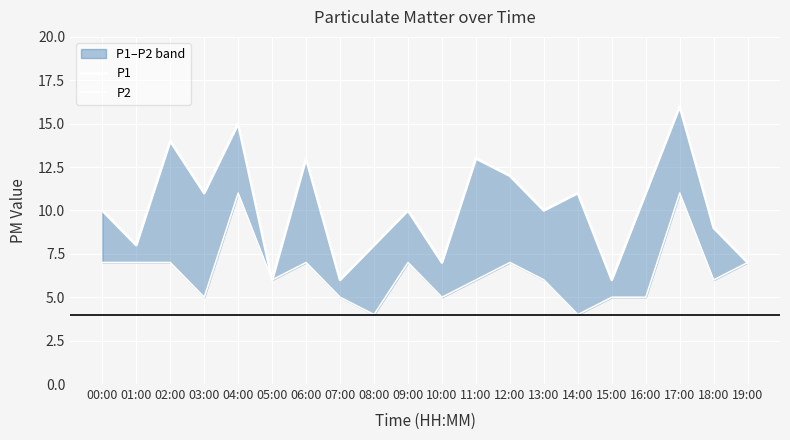

At which category does the chart reach its peak across all series?

17:00